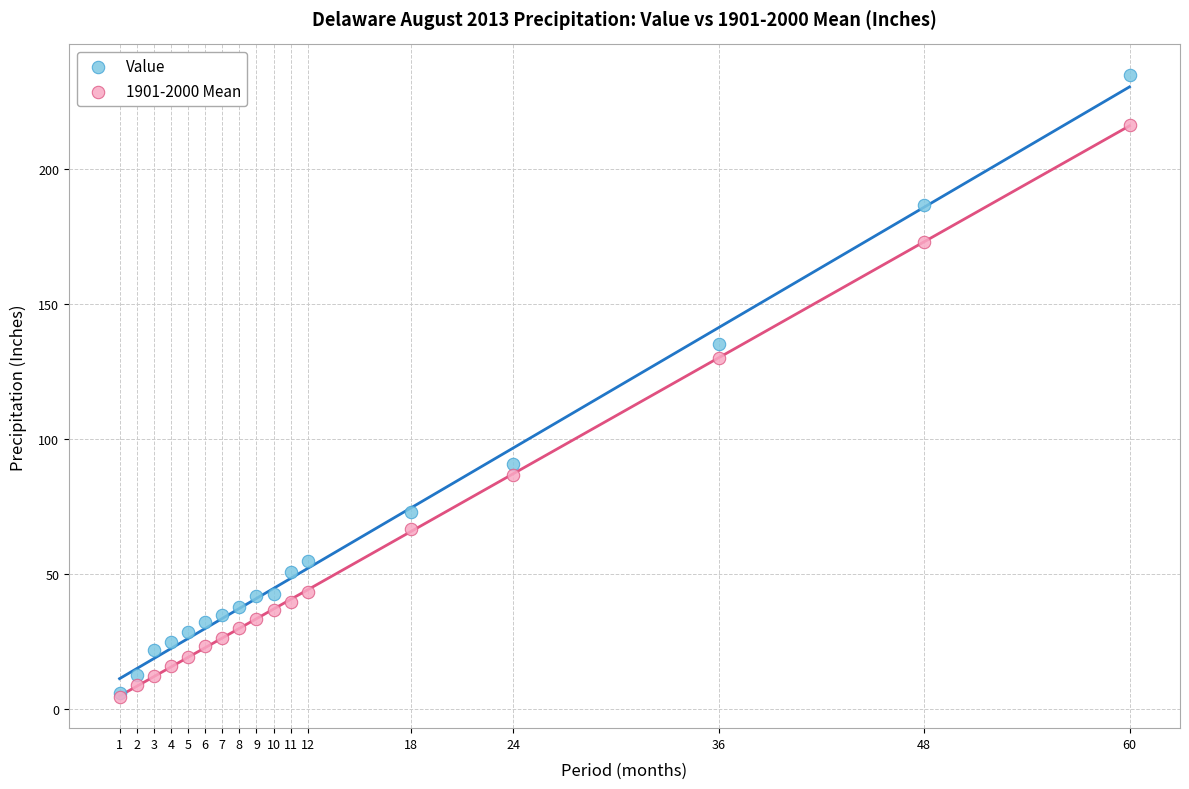

In the Value series, what Y value is closest to 120?

135.3